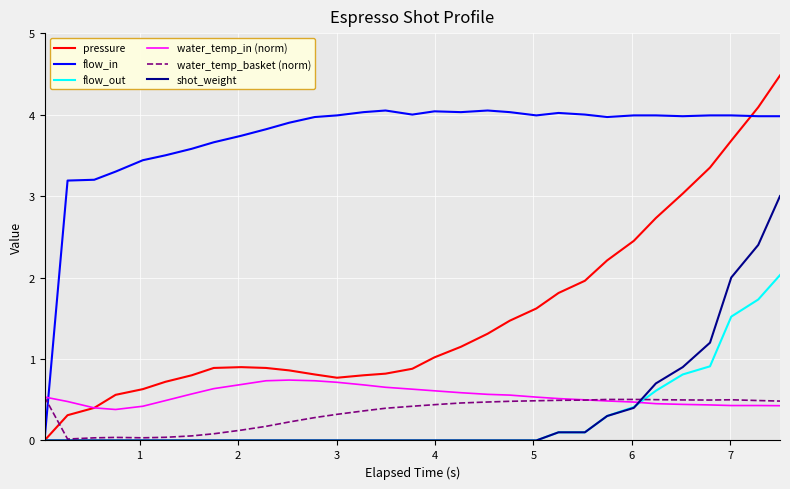

List the series in order of their peak value, lowest first.

water_temp_basket (norm), water_temp_in (norm), flow_out, shot_weight, flow_in, pressure